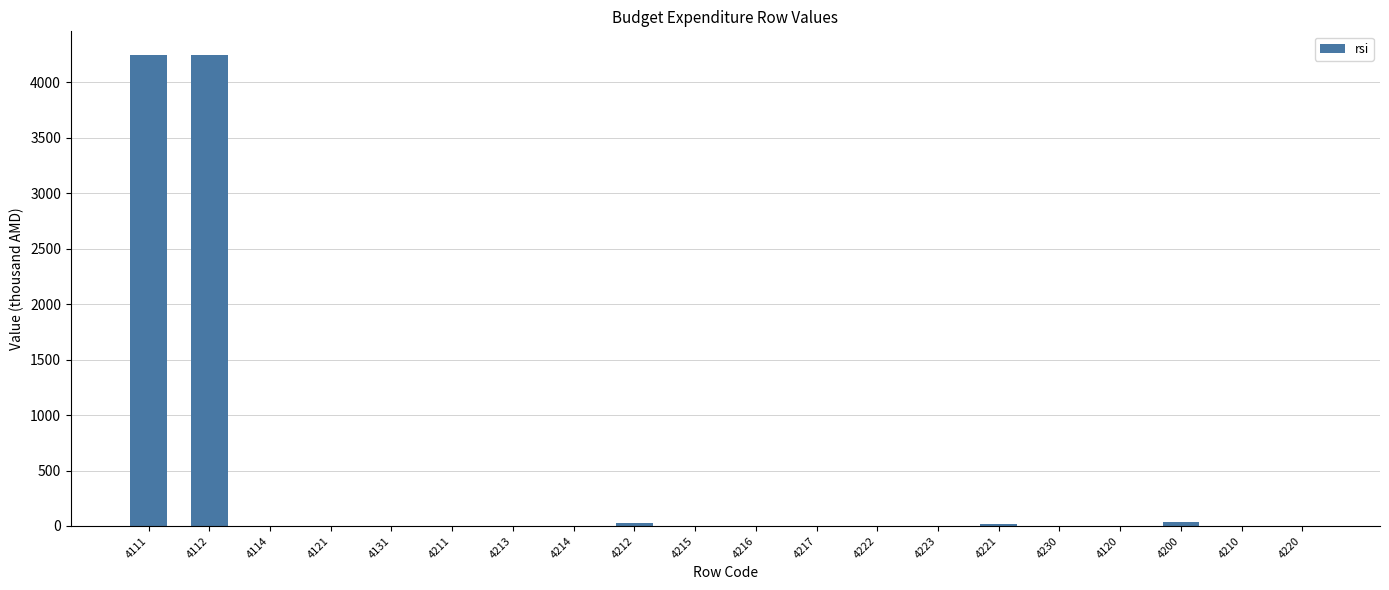

What is the maximum value shown in the chart?

4248.2